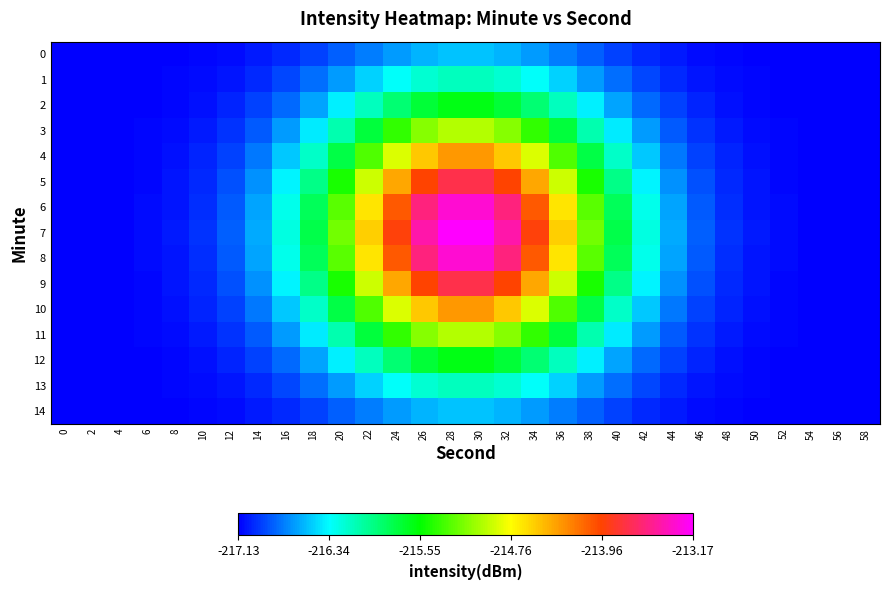

At how many categories does at least one series exceed -215?

8